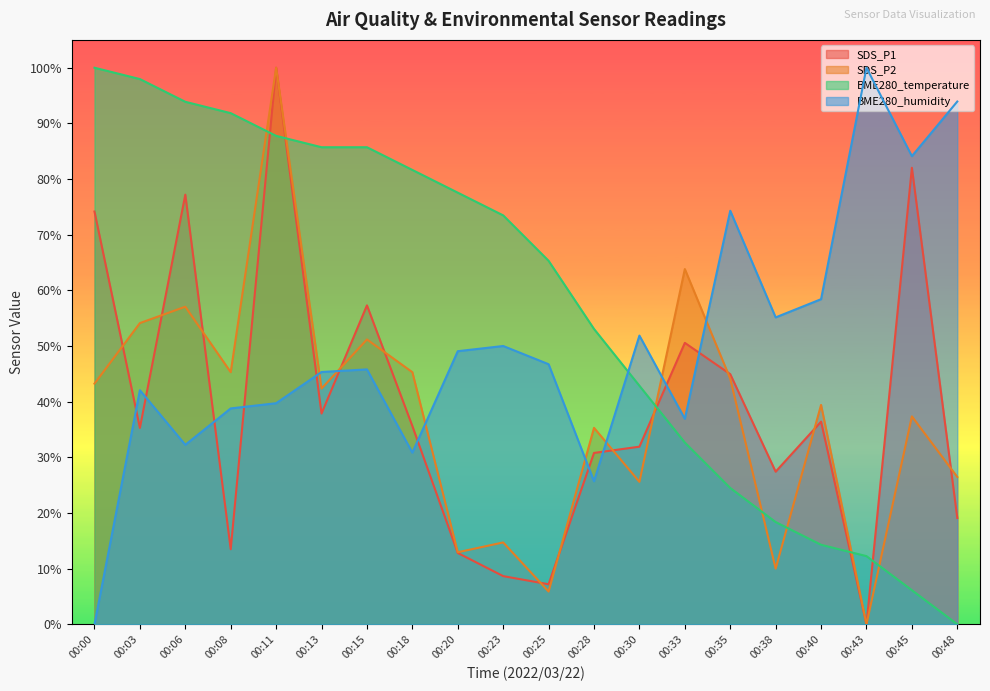

What is the spread (max minus min) of values at 00:03?

62.7